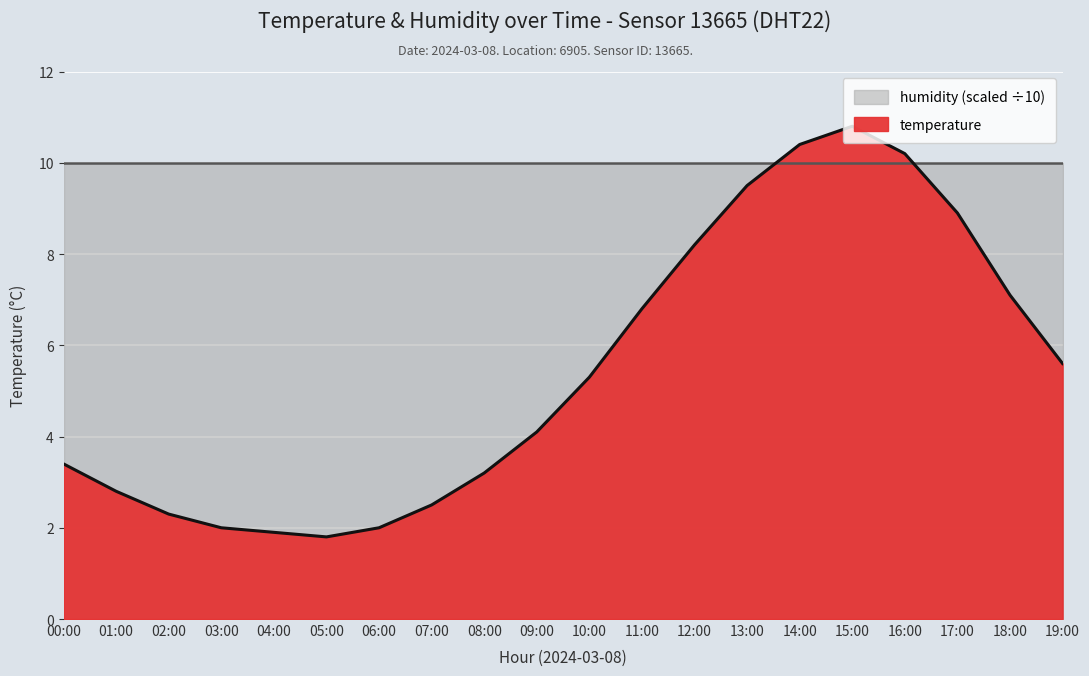

Count the number of values greater than 5.

10